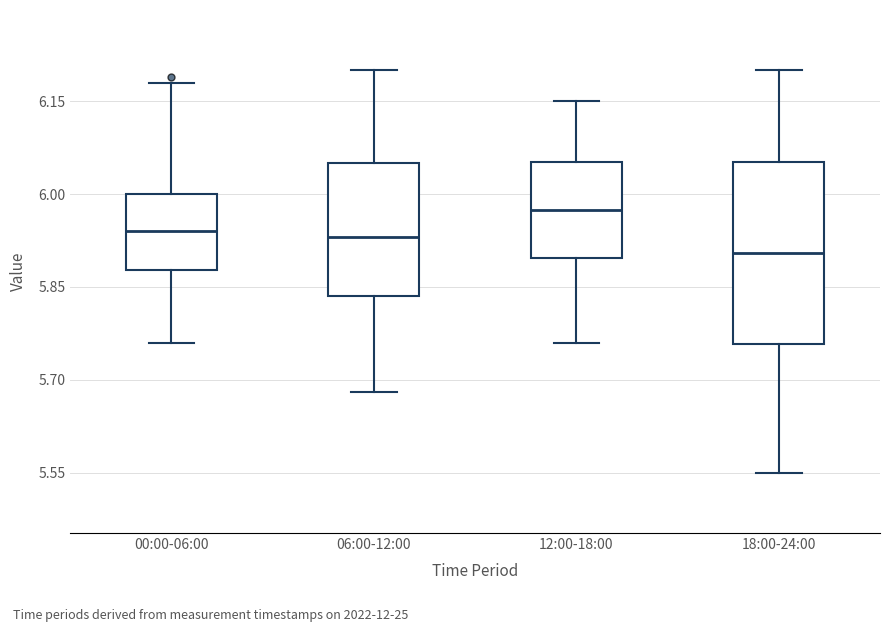

Which box is the tallest, from its lower edge to its upper edge?

18:00-24:00